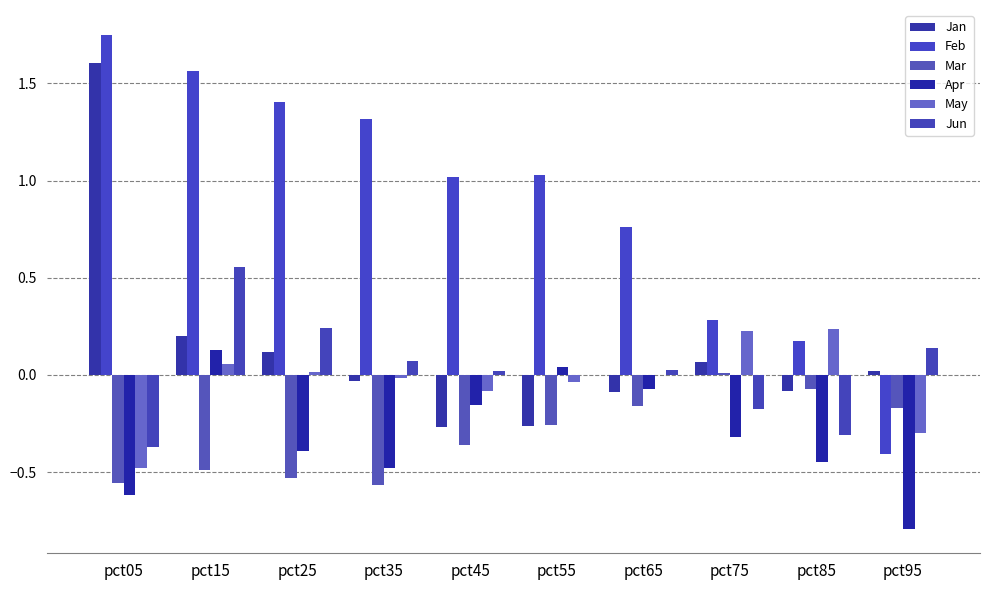

Reading left to right, list all the values displayed in this chart.

Jan: 1.6	0.2	0.1	-0.0	-0.3	-0.3	-0.1	0.1	-0.1	0.0
Feb: 1.8	1.6	1.4	1.3	1.0	1.0	0.8	0.3	0.2	-0.4
Mar: -0.6	-0.5	-0.5	-0.6	-0.4	-0.3	-0.2	0.0	-0.1	-0.2
Apr: -0.6	0.1	-0.4	-0.5	-0.2	0.0	-0.1	-0.3	-0.4	-0.8
May: -0.5	0.1	0.0	-0.0	-0.1	-0.0	-0.0	0.2	0.2	-0.3
Jun: -0.4	0.6	0.2	0.1	0.0	-0.0	0.0	-0.2	-0.3	0.1